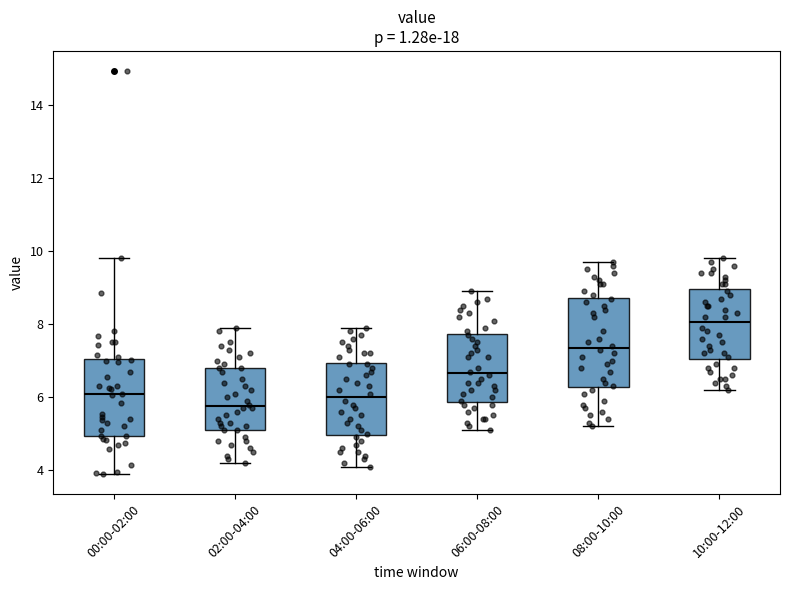

Where does the upper whisker of the box for 10:00-12:00 end on the y-axis? The values are not printed on the chart, so give them approximately, as read against the axis.

9.8